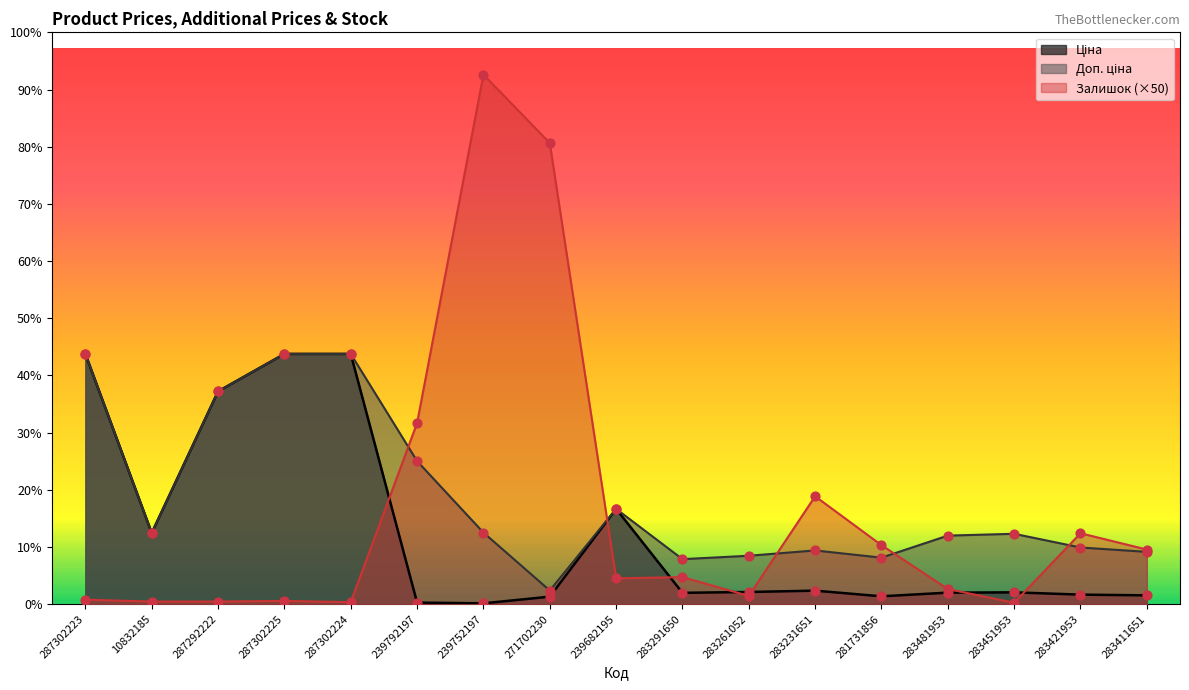

Which series contains the lowest Y value?

Ціна